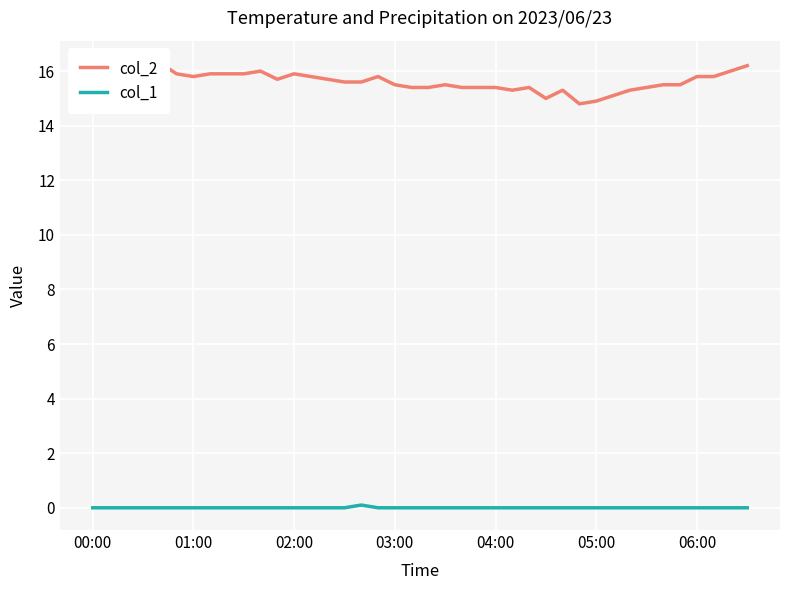

Between 38 and 28, which is larger?

38